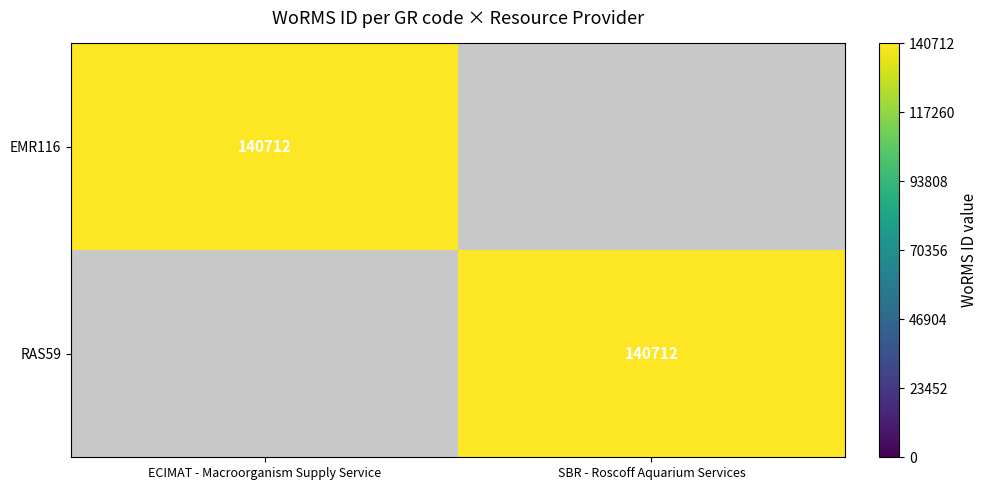

The EMR116 series shows 140712 at ECIMAT - Macroorganism Supply Service. True or false?

True